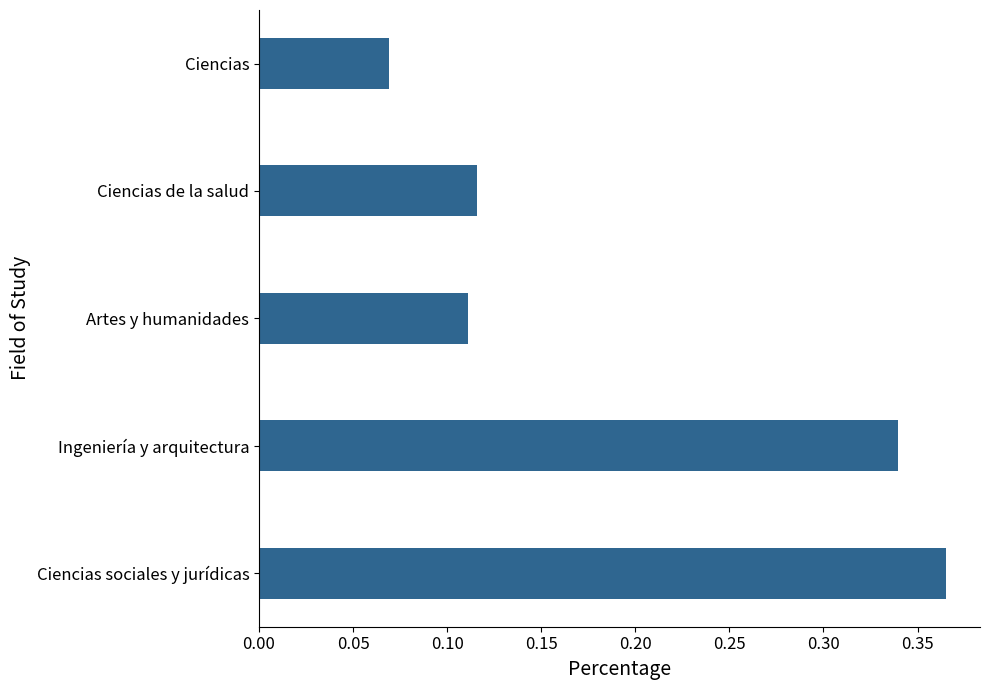

List the labels in order of value, largest first.

Ciencias sociales y jurídicas, Ingeniería y arquitectura, Ciencias de la salud, Artes y humanidades, Ciencias